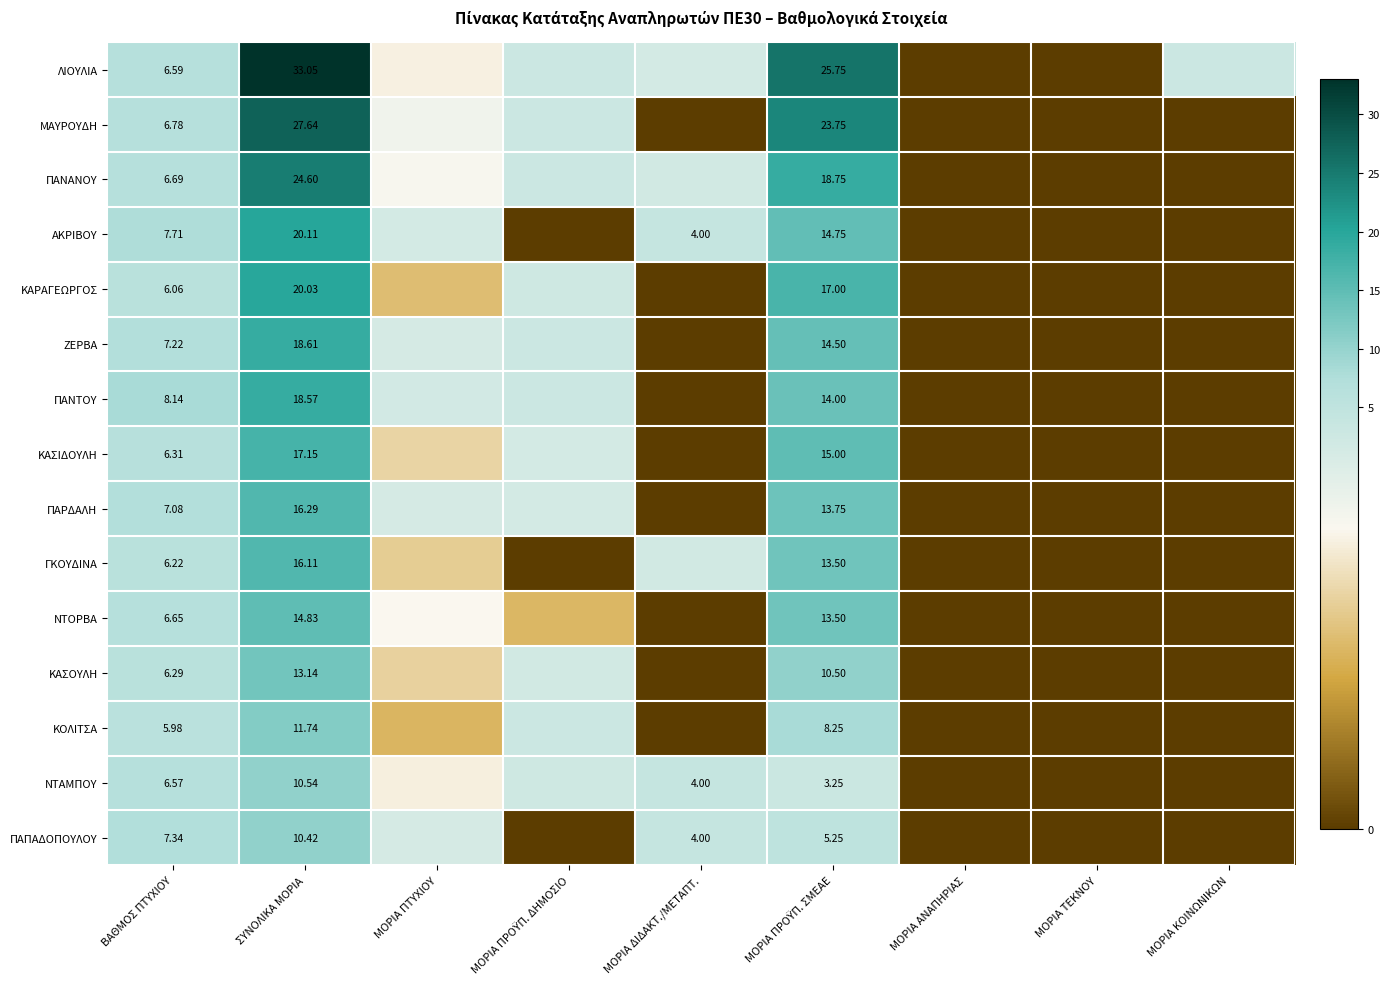

What is the greatest value displayed?

33.0